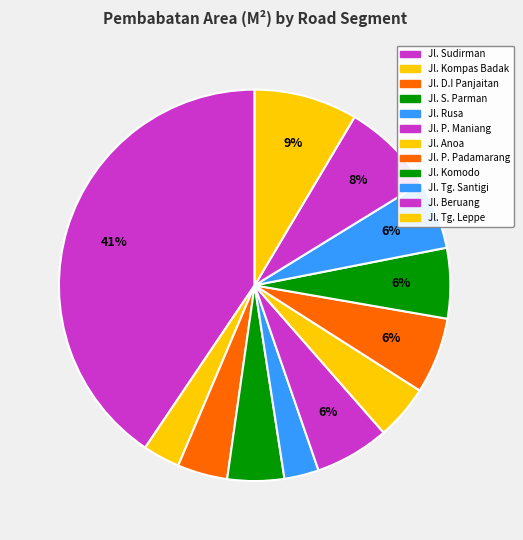

Count the number of slices in the pie.

12